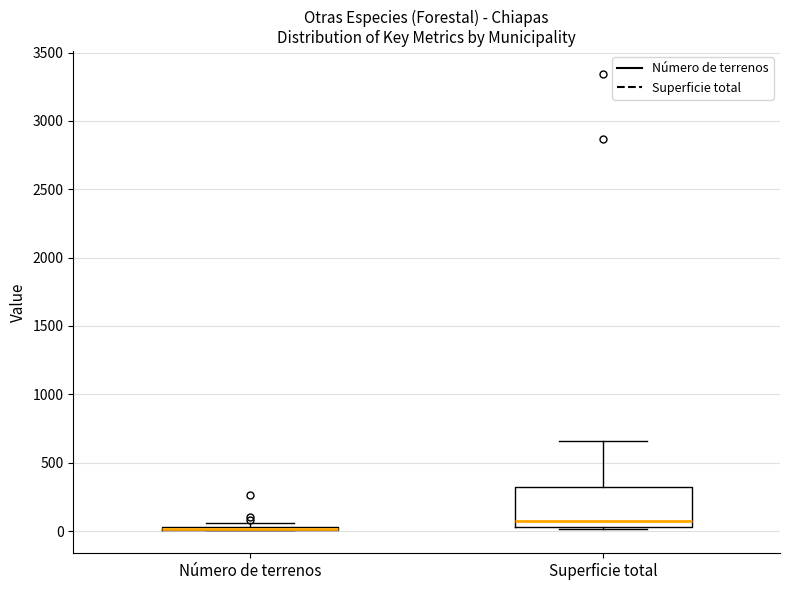

Which box is the tallest, from its lower edge to its upper edge?

Superficie total